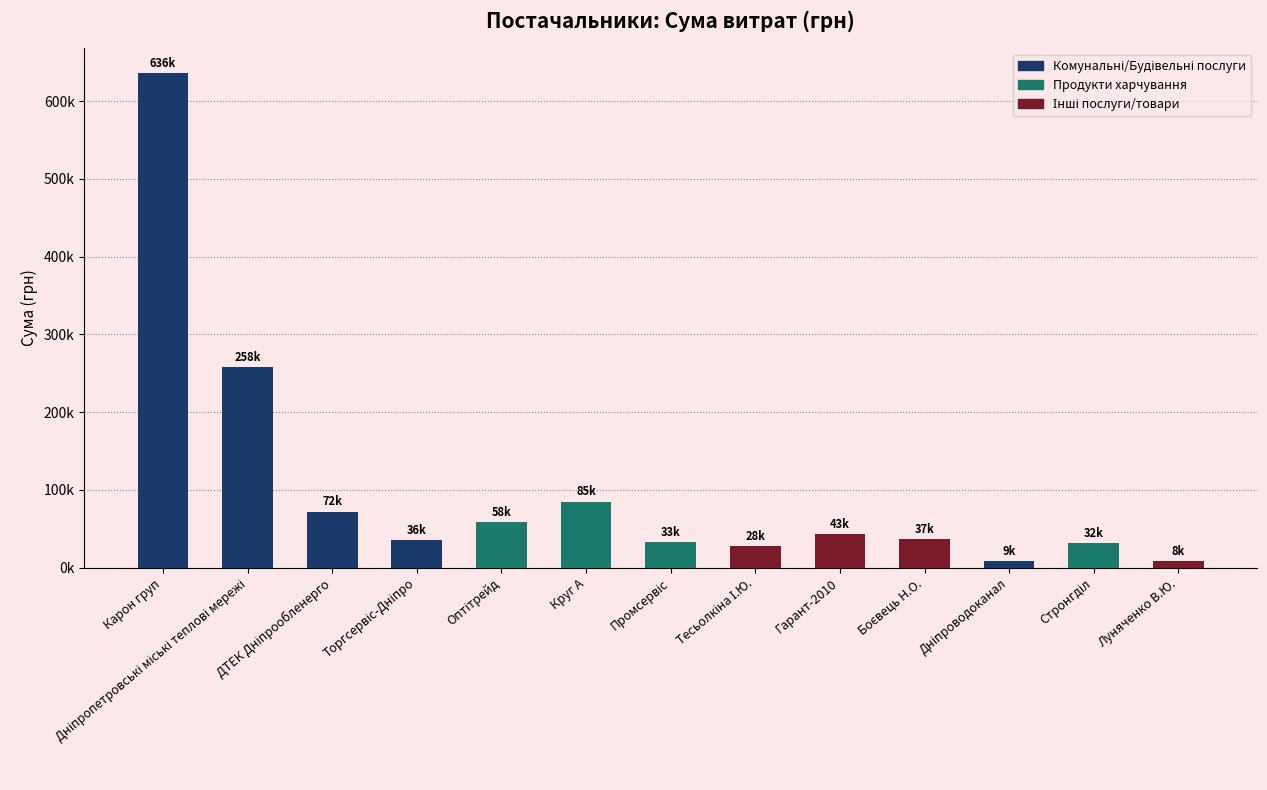

What is the difference between the maximum and minimum values?

628066.1